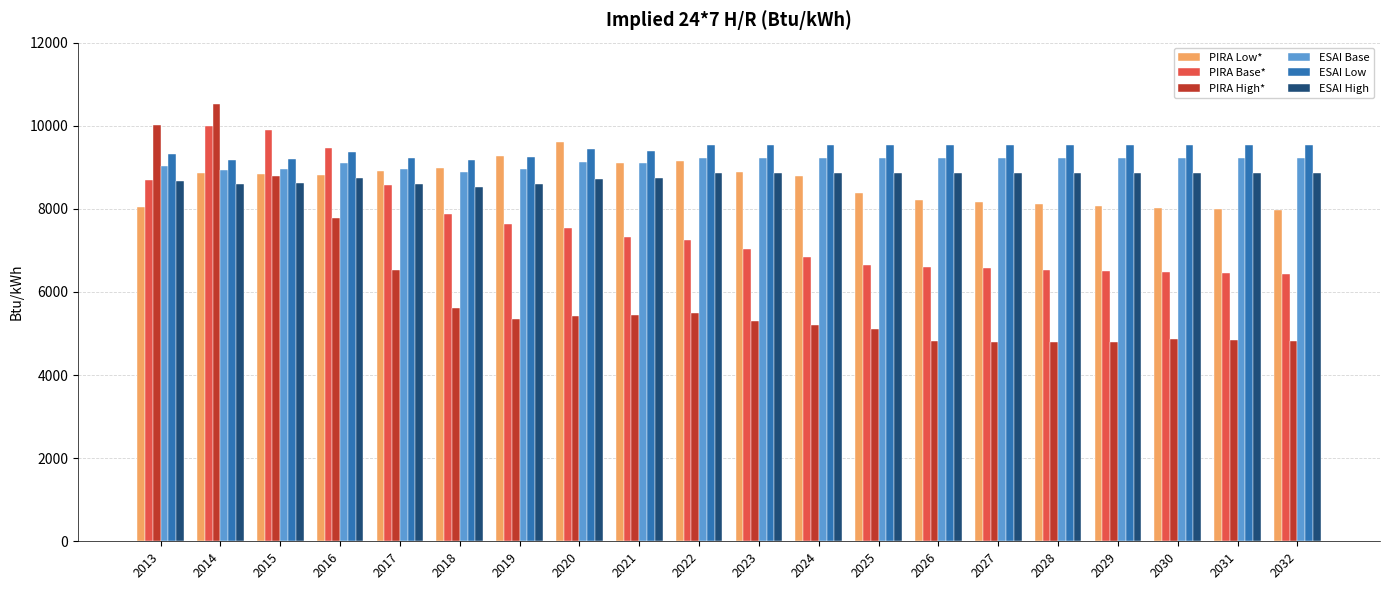

Is it true that ESAI Low equals 15789.5 at 2032?

False